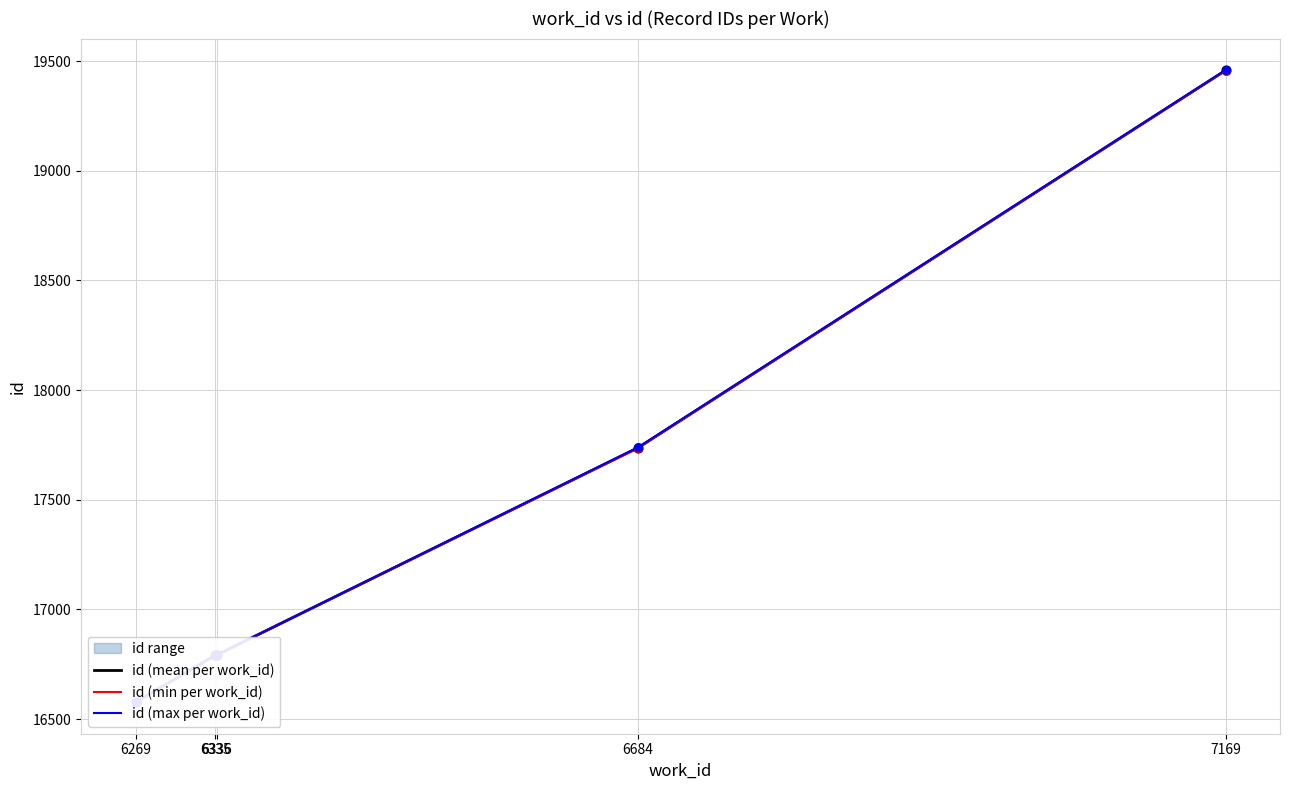

At how many categories does at least one series exceed 17191?

2